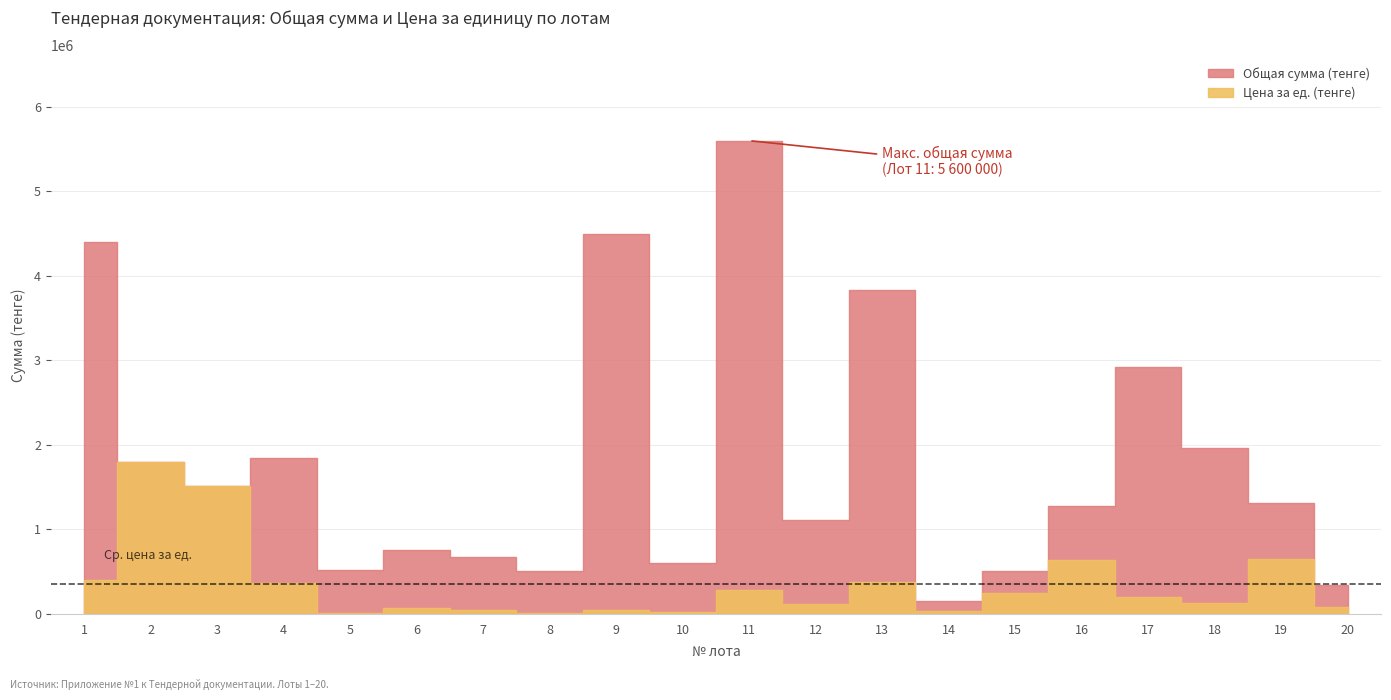

At which label does Цена за ед. (тенге) first exceed 195100?

1